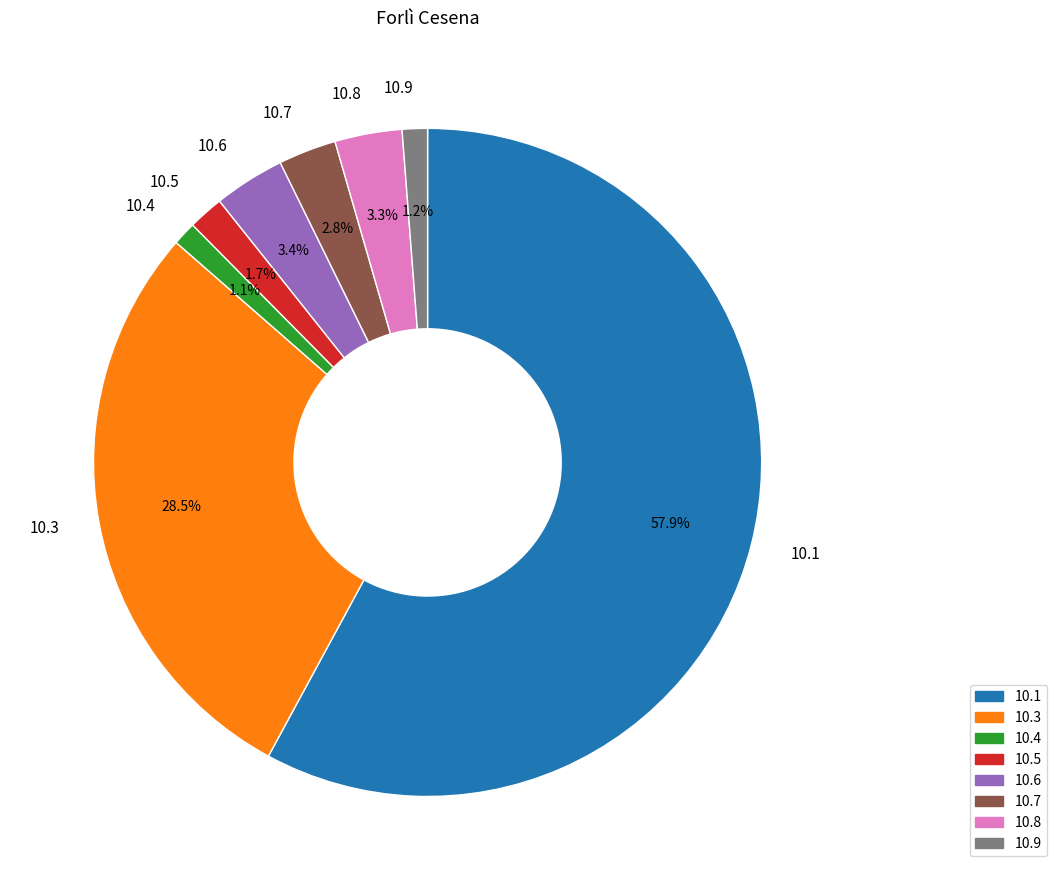

Which slice is the largest?

10.1